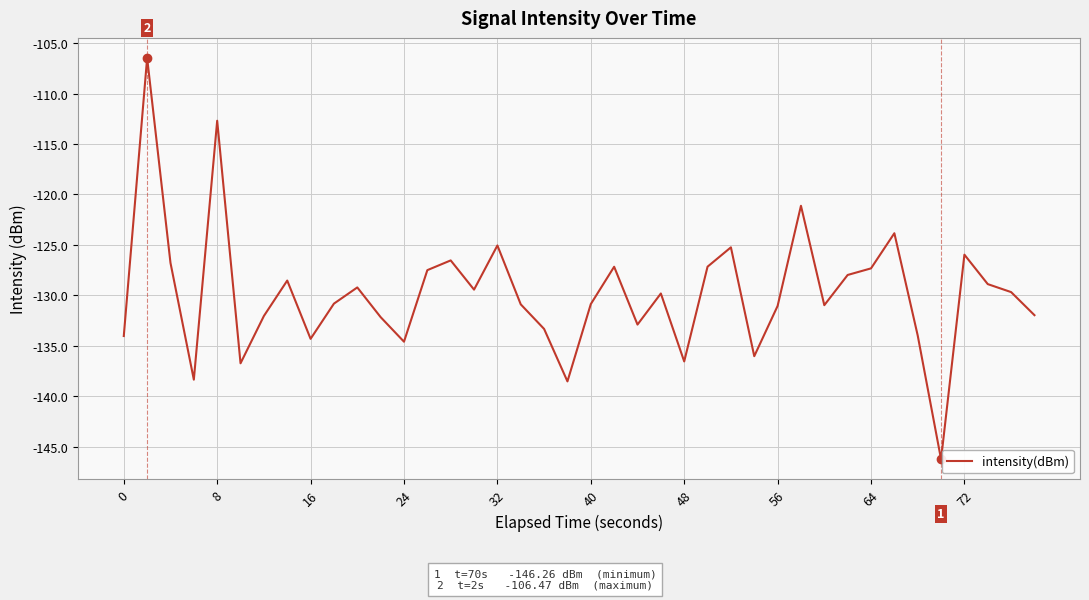

What is the sum of all values?

-5193.0